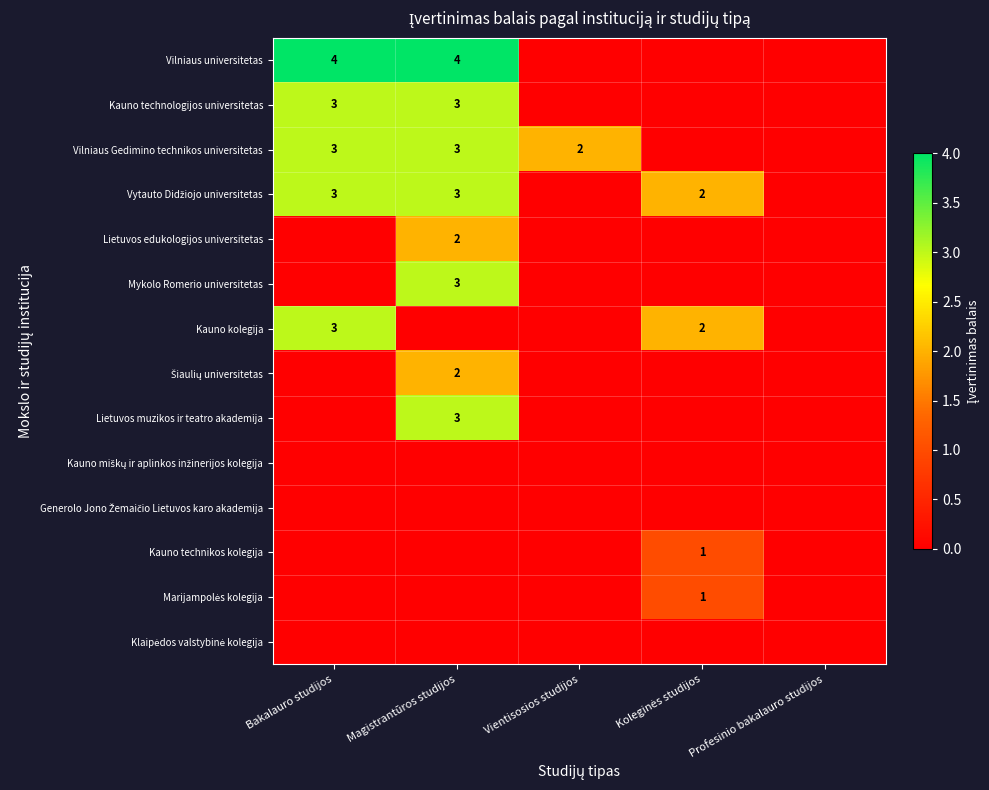

At how many categories does at least one series exceed 1?

4